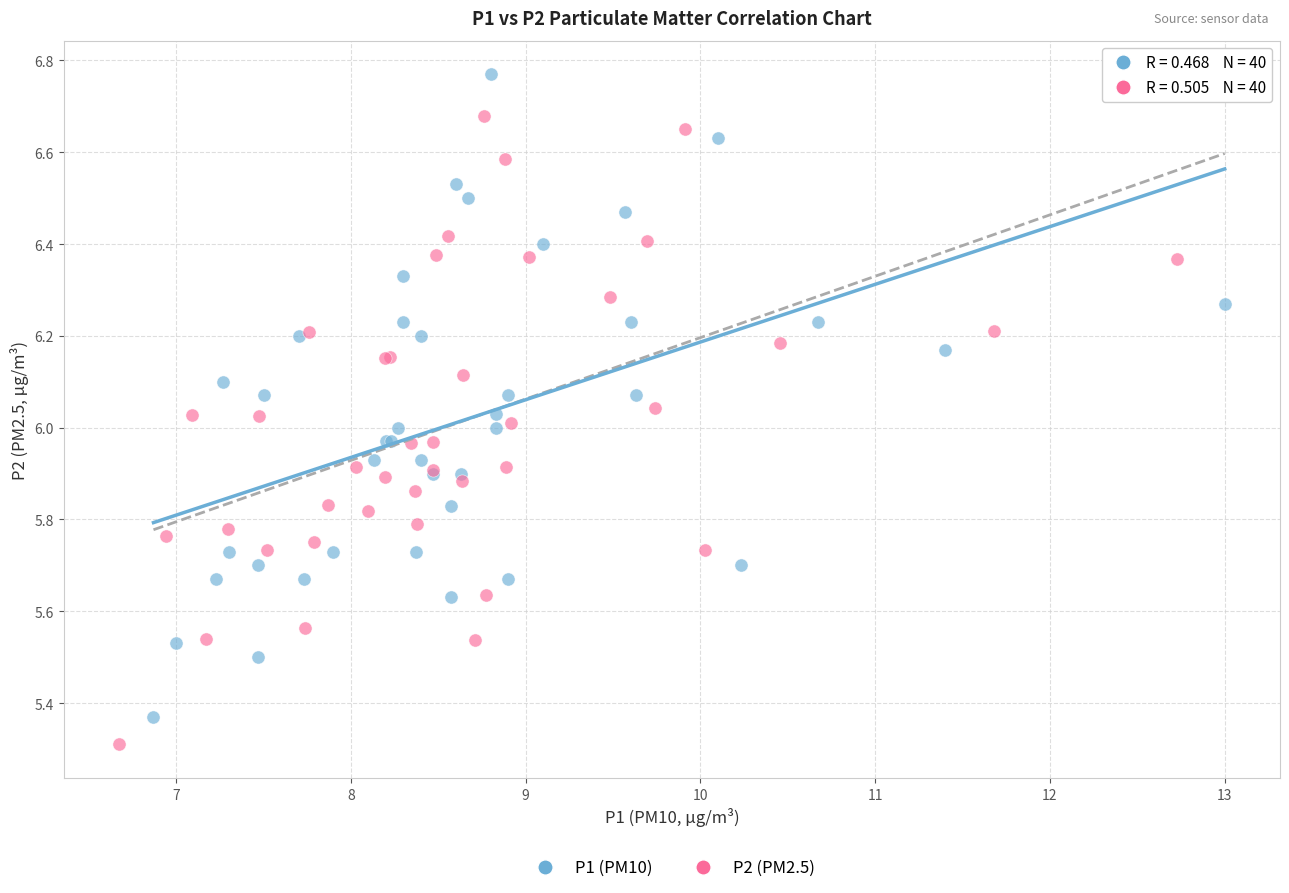

Which series reaches the maximum Y coordinate?

P1 (PM10)